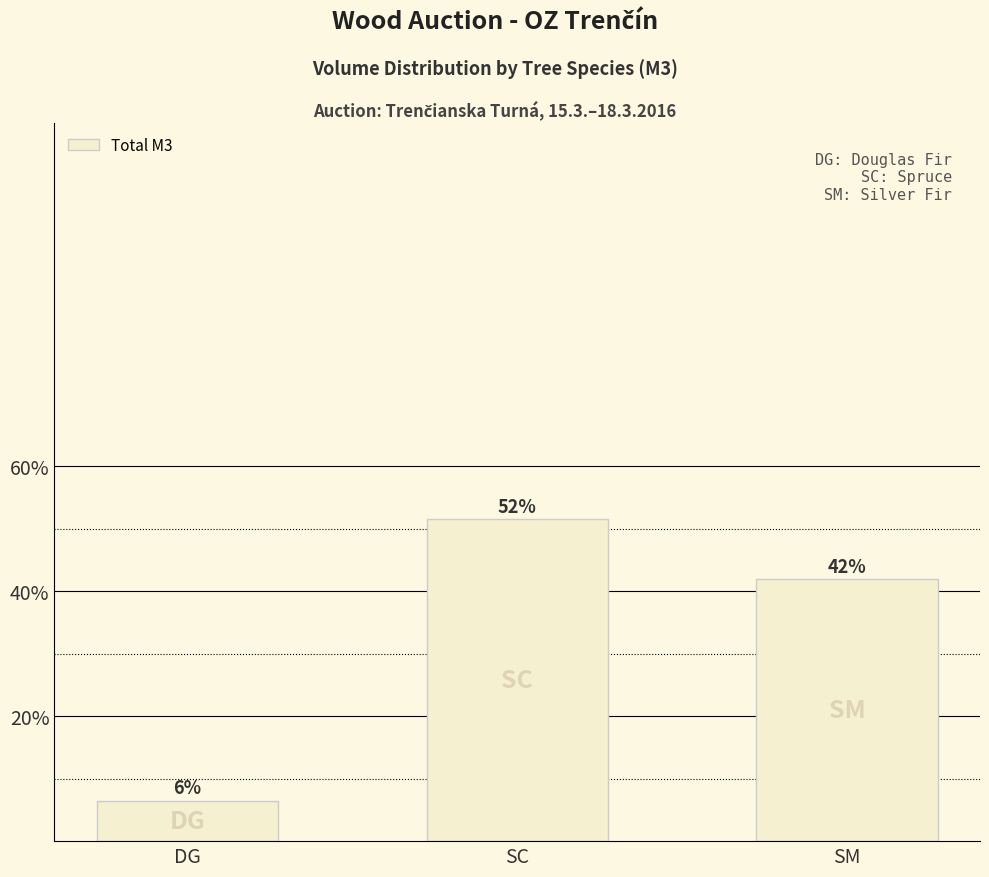

Reading left to right, extract all data points from this chart.

DG=4.1	SC=32.5	SM=26.4